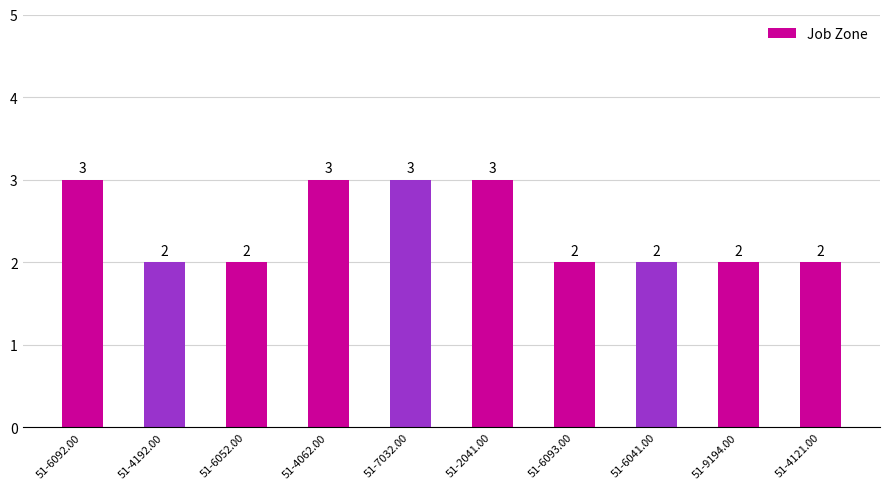

Reading left to right, extract all data points from this chart.

3	2	2	3	3	3	2	2	2	2